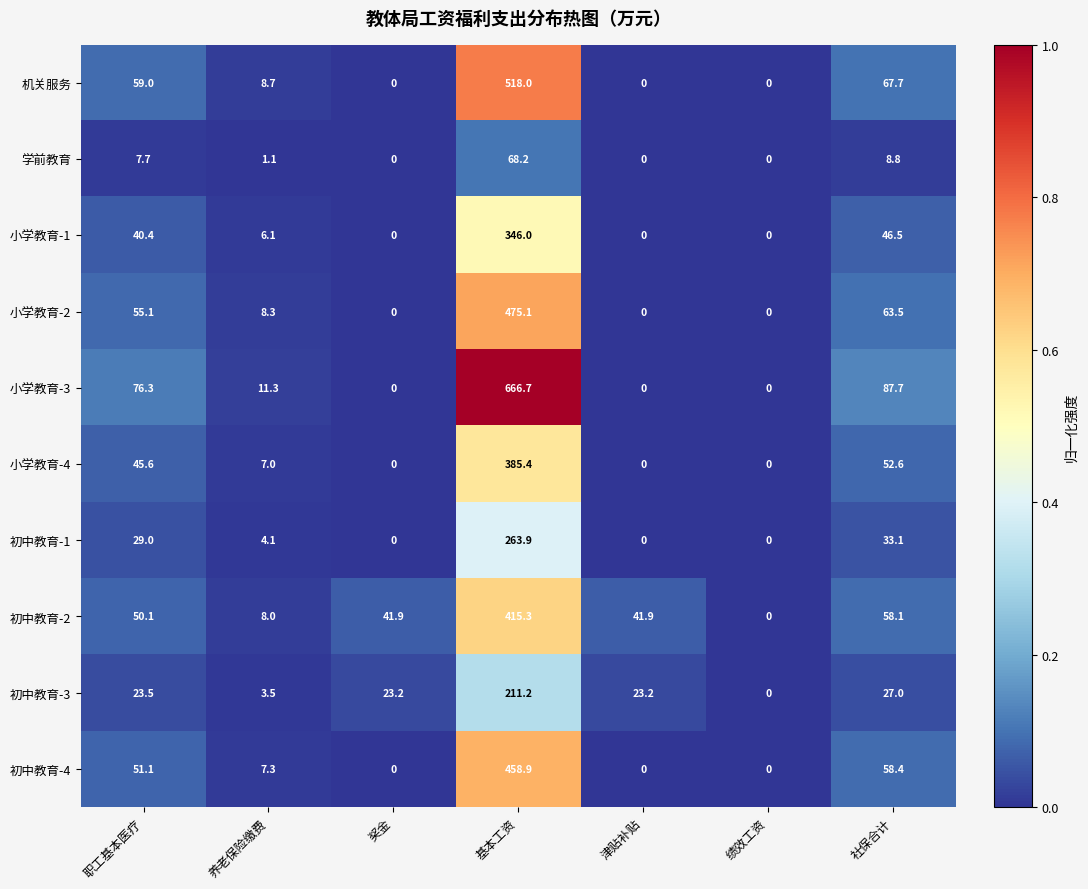

What is the average value of the 小学教育-4 series?

70.1